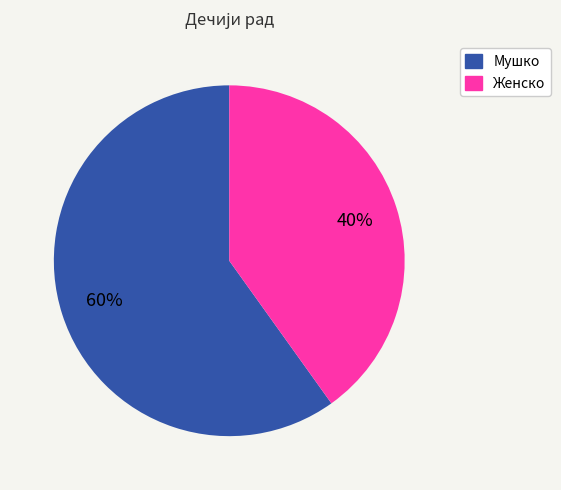

Do Мушко and Женско together represent more than half of the pie?

Yes